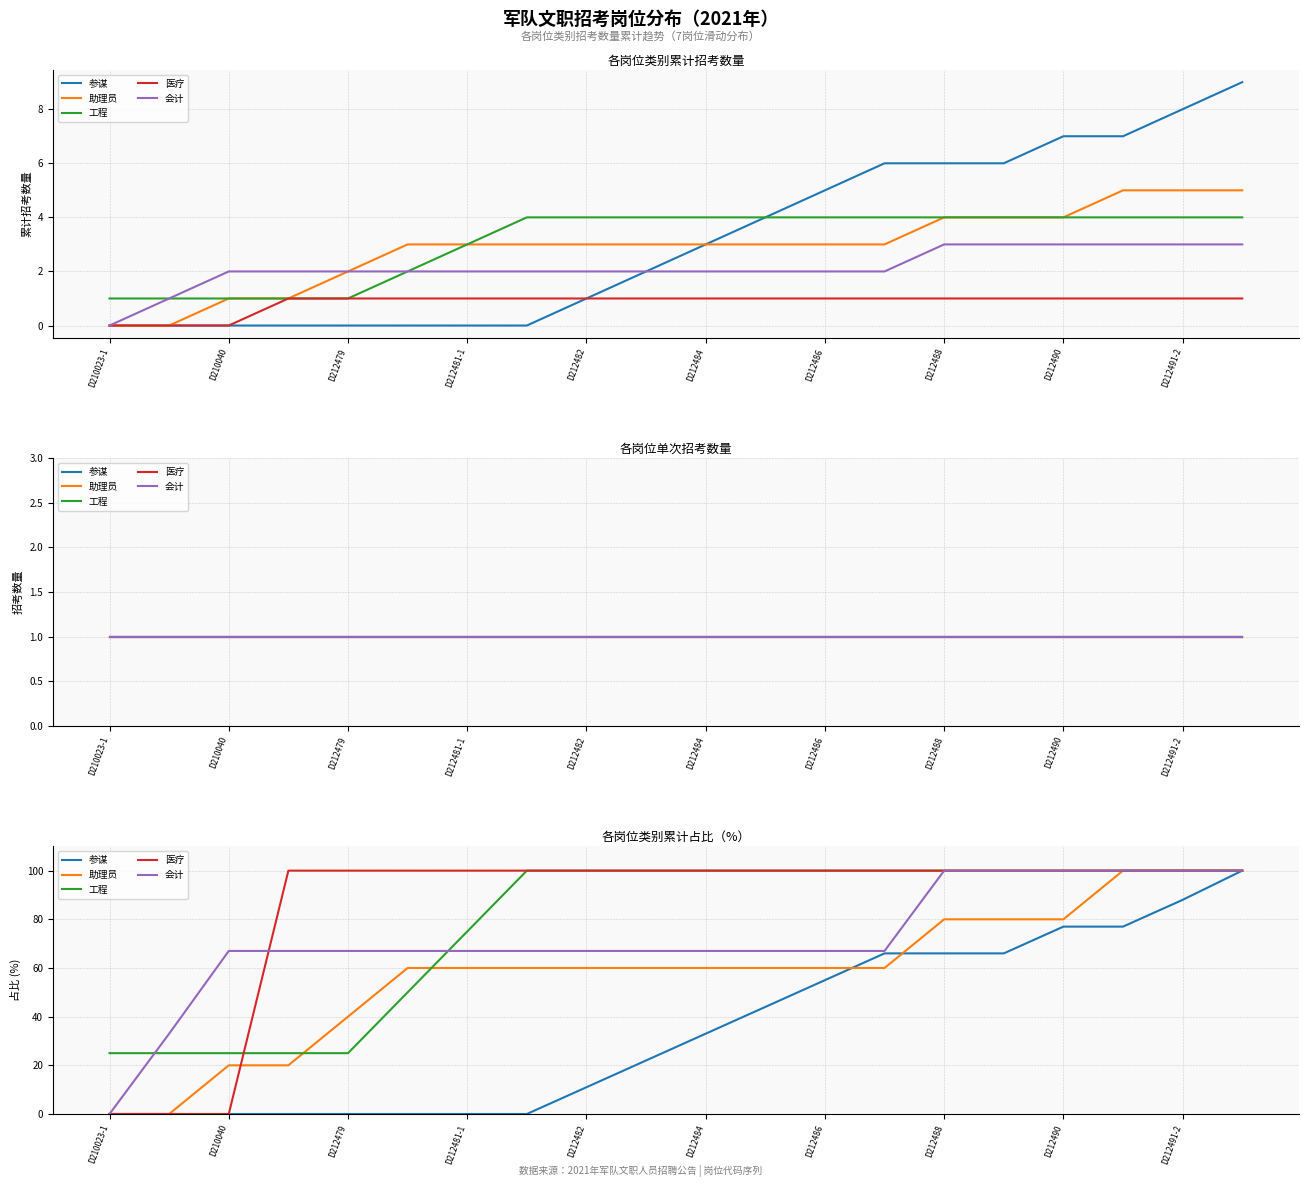

What is the difference between the maximum and minimum values in the 参谋 series?

100